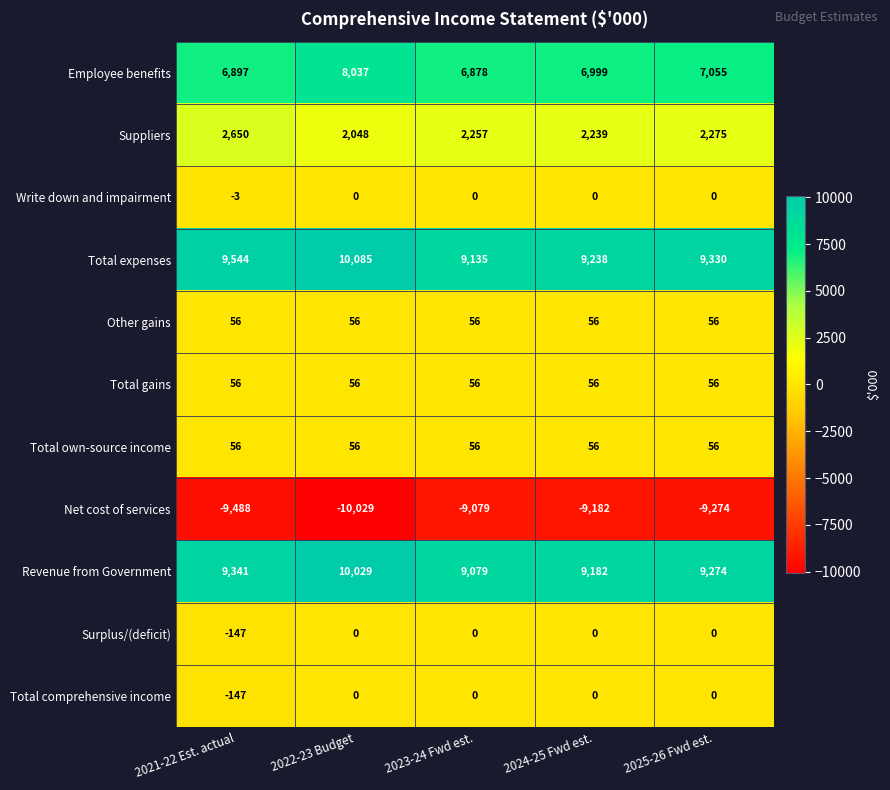

What is the minimum value shown in the chart?

-10029